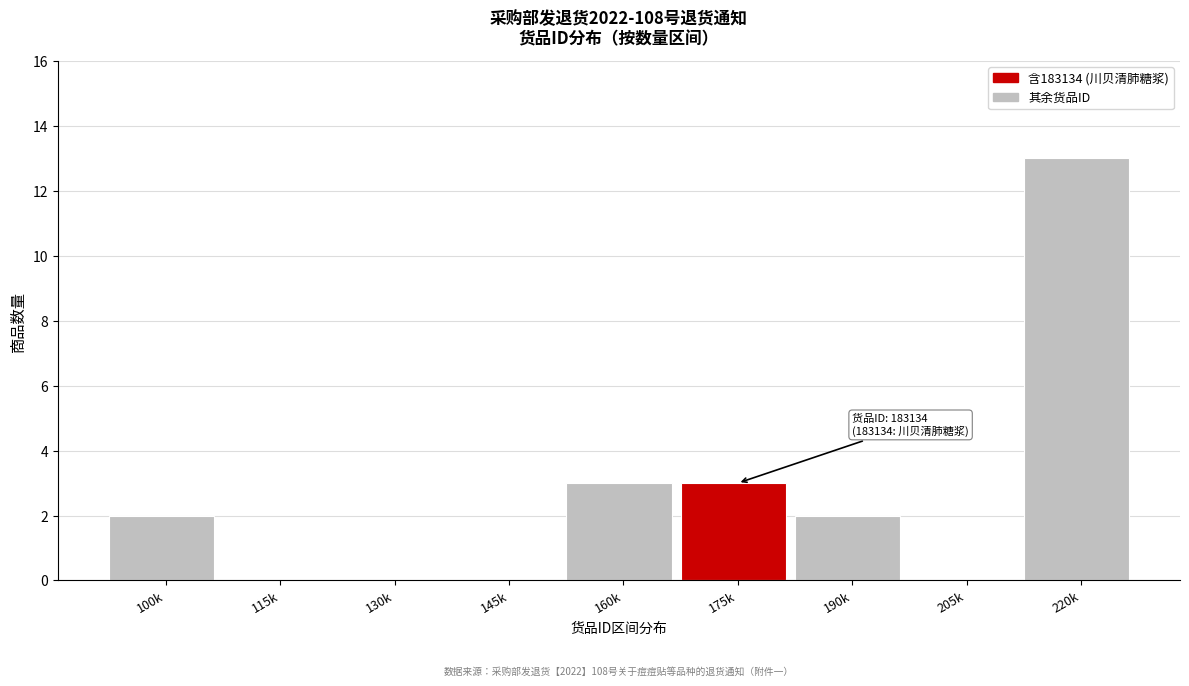

Reading right to left, list all the values displayed in this chart.

220k=13	205k=0	190k=2	175k=3	160k=3	145k=0	130k=0	115k=0	100k=2